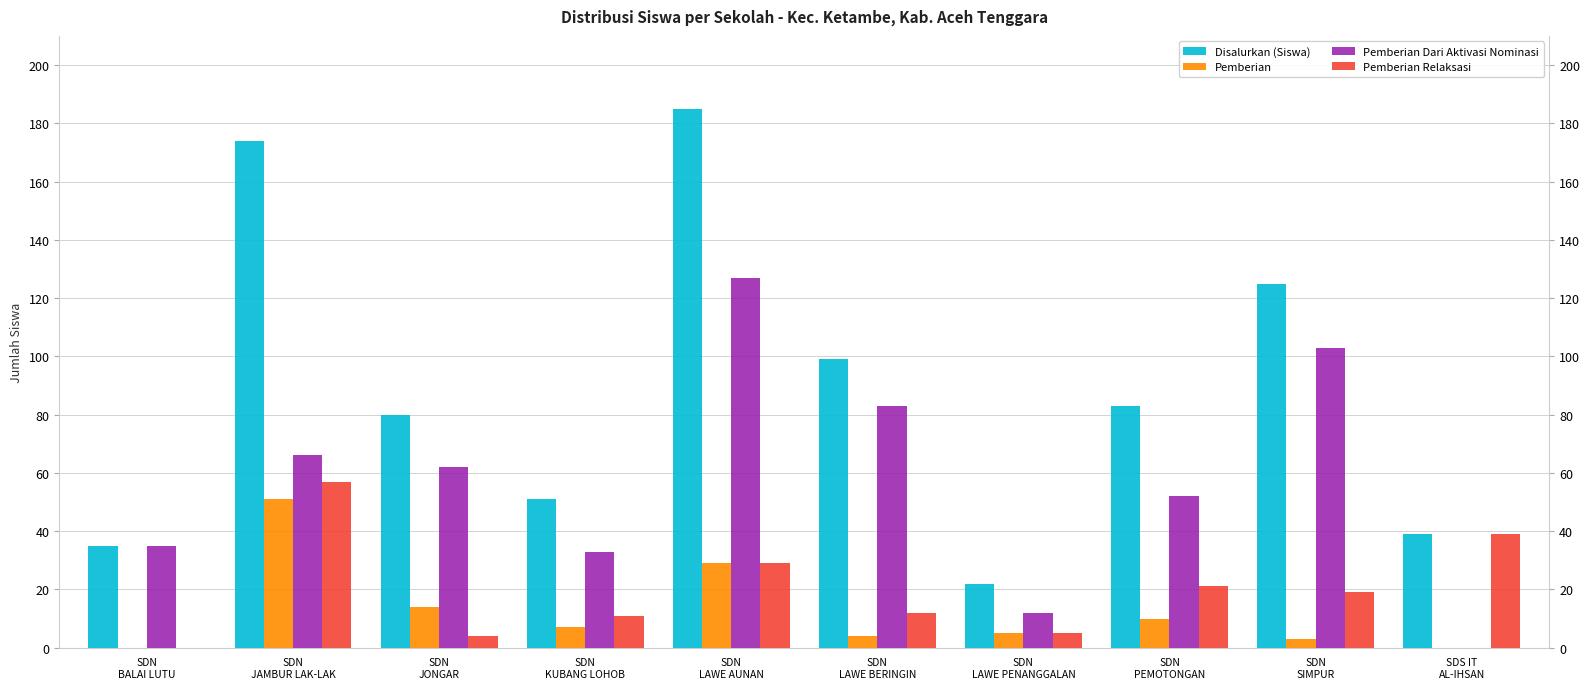

What is the value of the Disalurkan (Siswa) bar at the 3rd from the left?

80